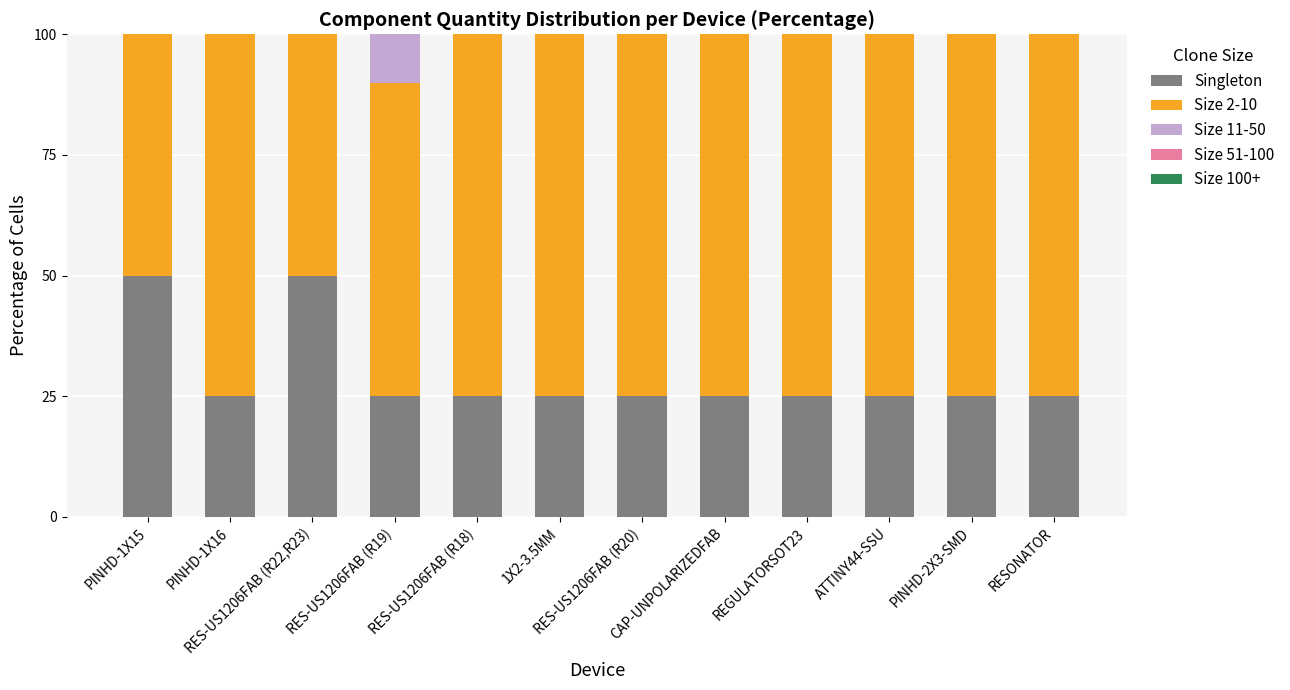

What is the highest value of the Singleton series?

50